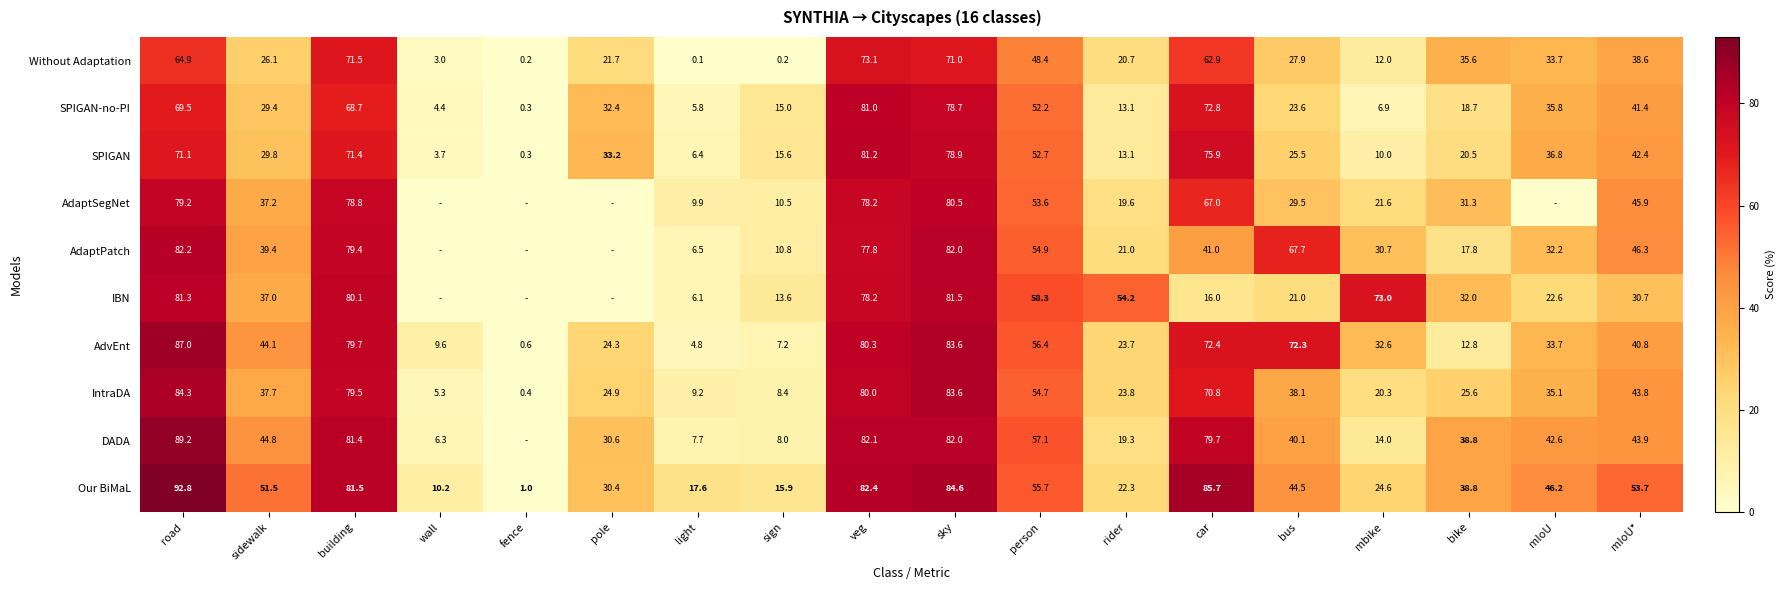

The AdaptPatch series shows 25.4 at bus. True or false?

False